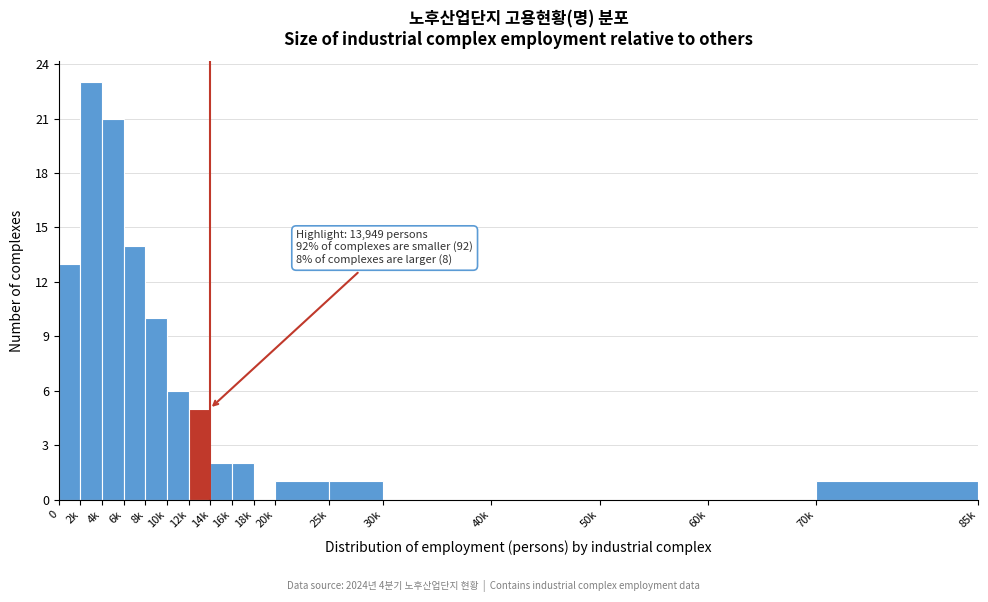

Reading left to right, extract all data points from this chart.

0=13	2k=23	4k=21	6k=14	8k=10	10k=6	12k=5	14k=2	16k=2	18k=0	20k=1	25k=1	30k=0	40k=0	50k=0	60k=0	70k=1